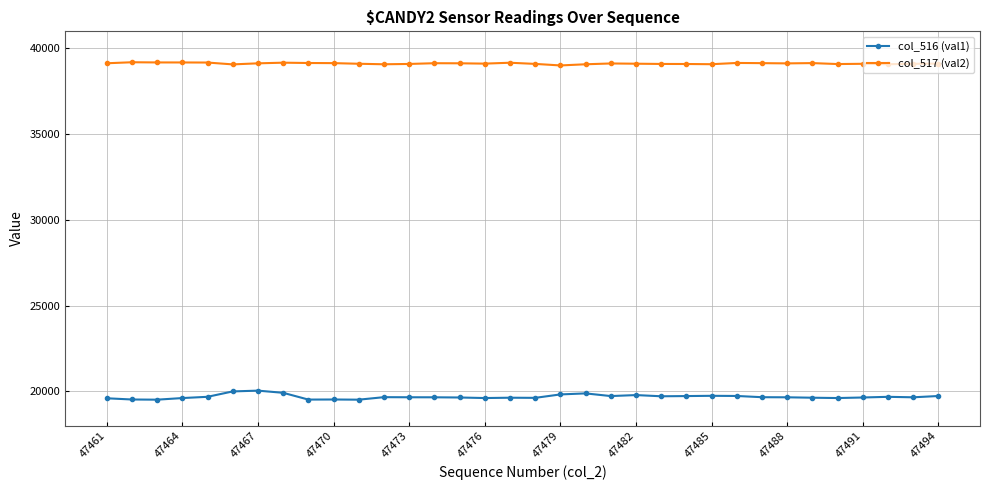

What is the value of the col_516 (val1) point at the 17th from the left?

19635